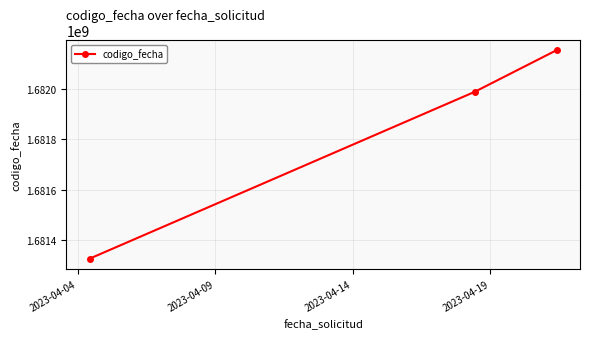

Does the chart have visible grid lines?

Yes